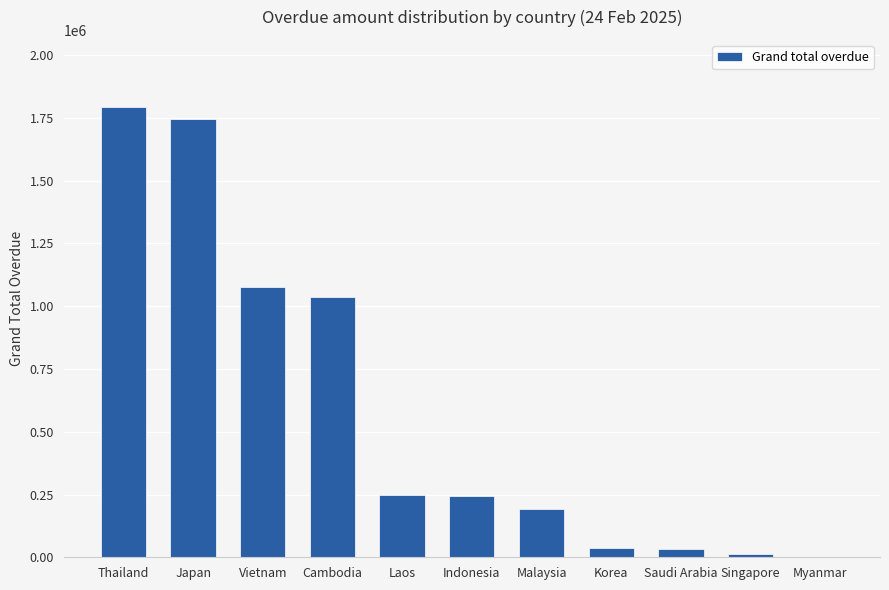

What is the sum of the values at Malaysia and Vietnam?

1271189.8